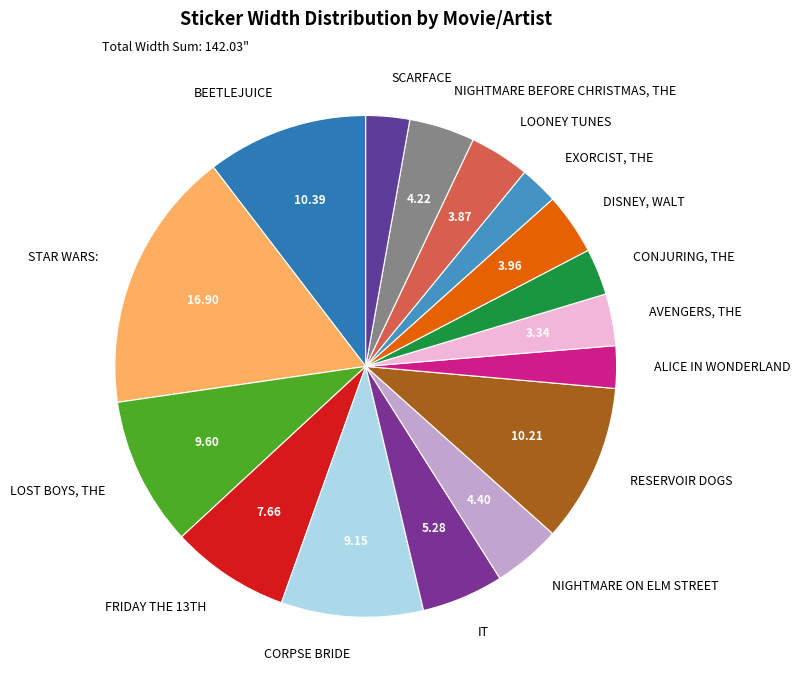

Is there any slice that represents more than half of the pie?

No